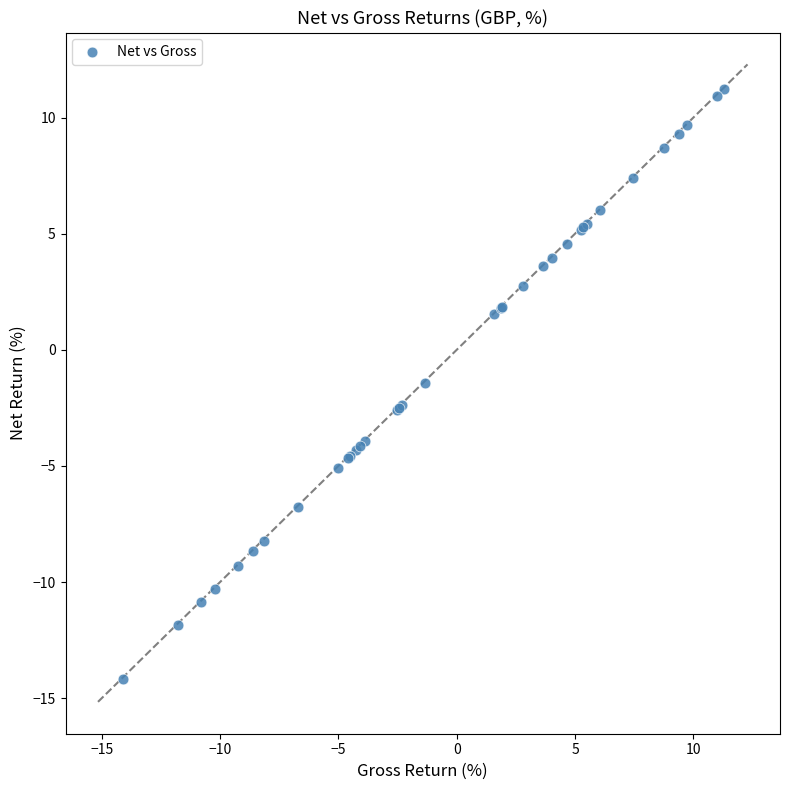

What Y value in the scatter plot is closest to -1?

-1.4